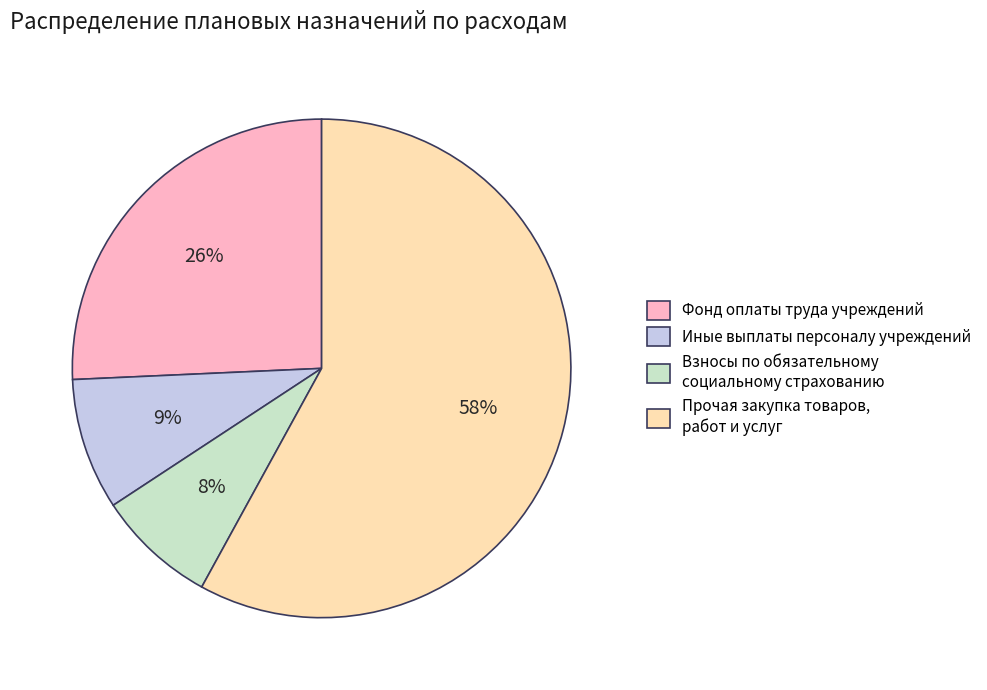

Count the number of slices in the pie.

4